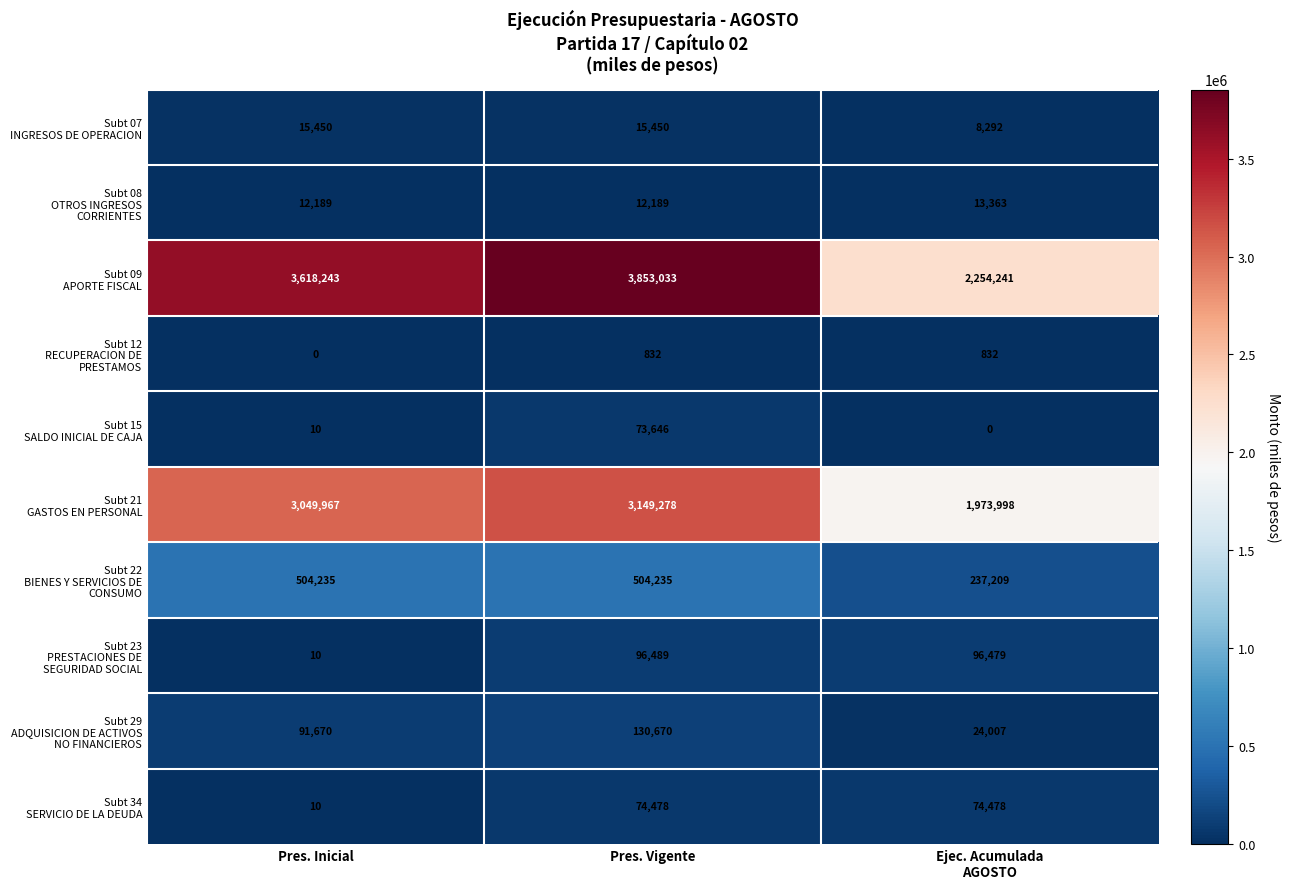

What is the total value across all series at Pres. Inicial?

7291784